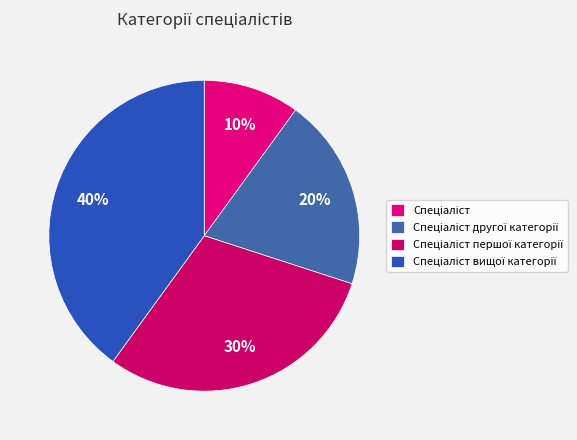

Count the number of slices in the pie.

4